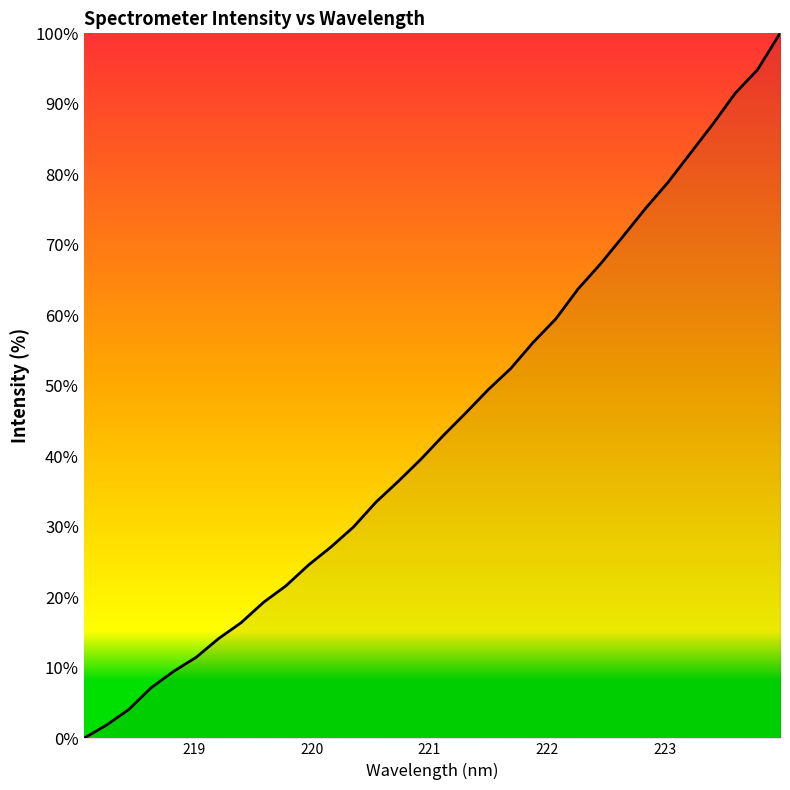

Does the chart have visible grid lines?

No